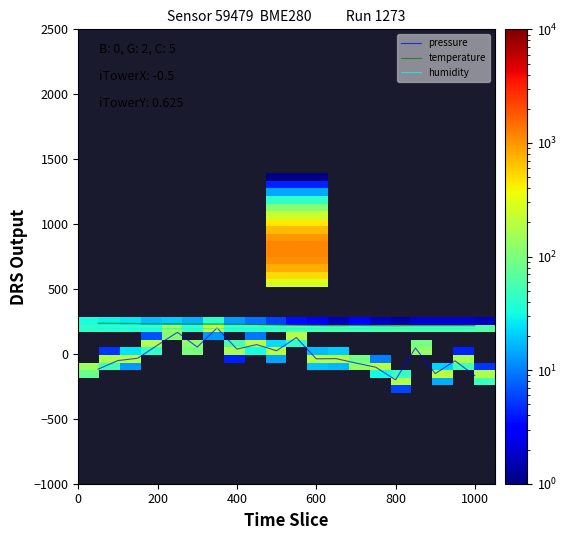

What is the maximum value for pressure?

200.0